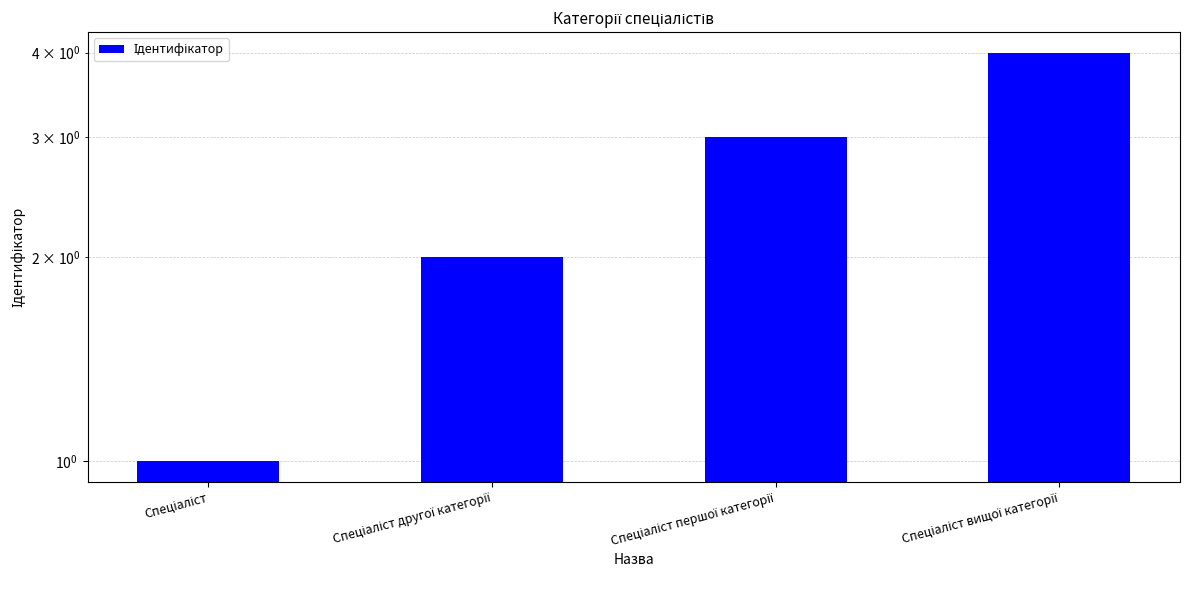

Approximately how many times larger is the value at Спеціаліст вищої категорії compared to Спеціаліст?

4.0